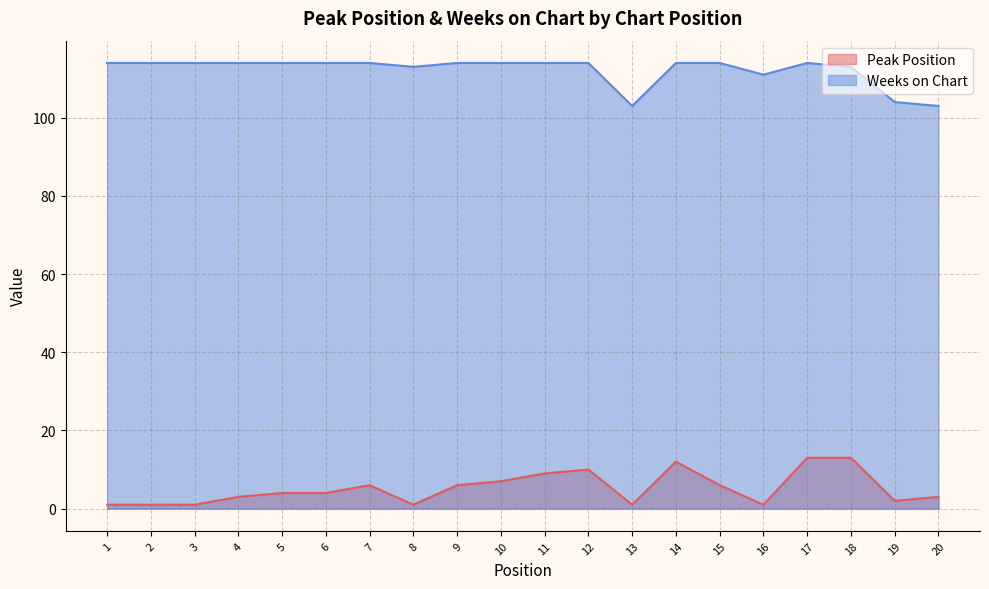

Read the Weeks on Chart value at 3, to the nearest 10.

110